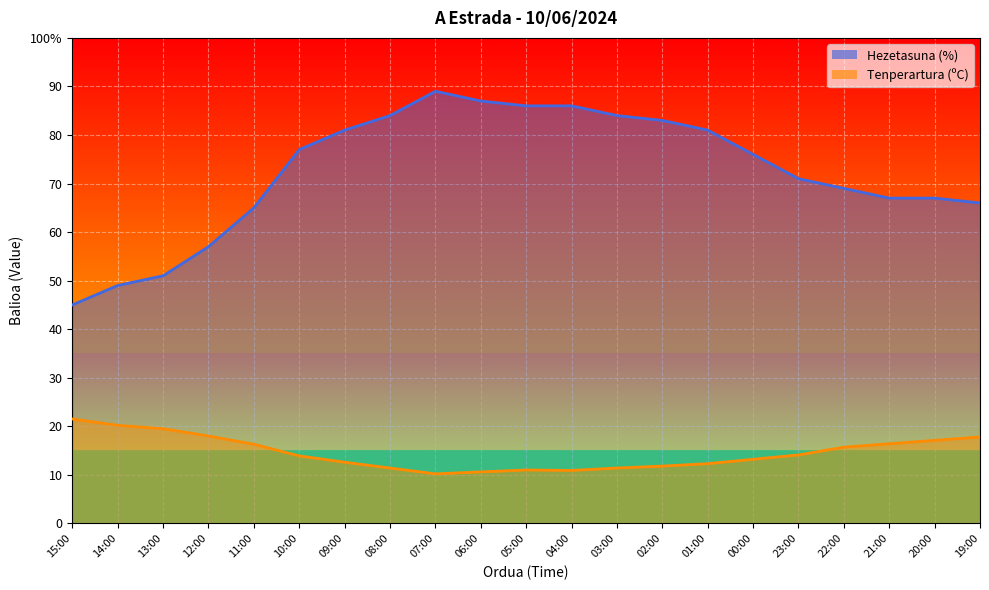

Reading right to left, what are all the values shown in this chart?

Tenperartura (ºC): 19:00=17.8	20:00=17.1	21:00=16.4	22:00=15.7	23:00=14.1	00:00=13.2	01:00=12.3	02:00=11.8	03:00=11.4	04:00=10.9	05:00=11.0	06:00=10.6	07:00=10.2	08:00=11.4	09:00=12.6	10:00=13.9	11:00=16.3	12:00=18.0	13:00=19.5	14:00=20.2	15:00=21.5
Hezetasuna (%): 19:00=66.0	20:00=67.0	21:00=67.0	22:00=69.0	23:00=71.0	00:00=76.0	01:00=81.0	02:00=83.0	03:00=84.0	04:00=86.0	05:00=86.0	06:00=87.0	07:00=89.0	08:00=84.0	09:00=81.0	10:00=77.0	11:00=65.0	12:00=57.0	13:00=51.0	14:00=49.0	15:00=45.0